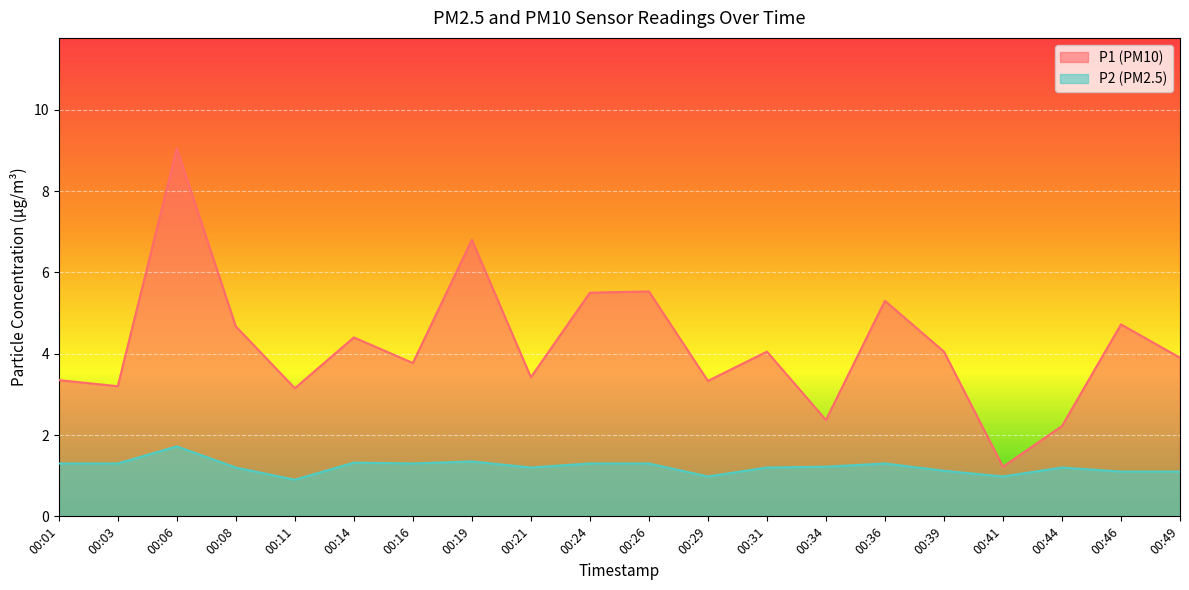

What is the sum of the P2 values at 00:39 and 00:46?

2.2